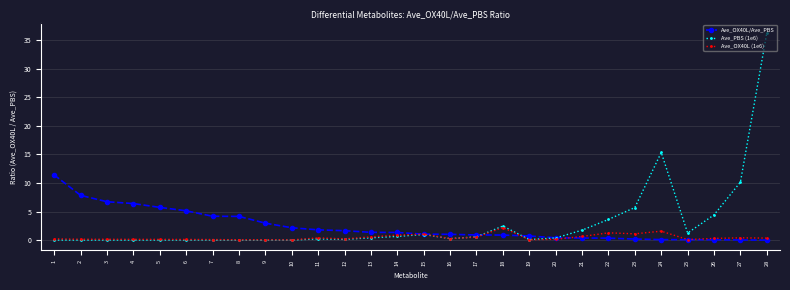

Which series has the largest range (max minus min)?

Ave_PBS (1e6)